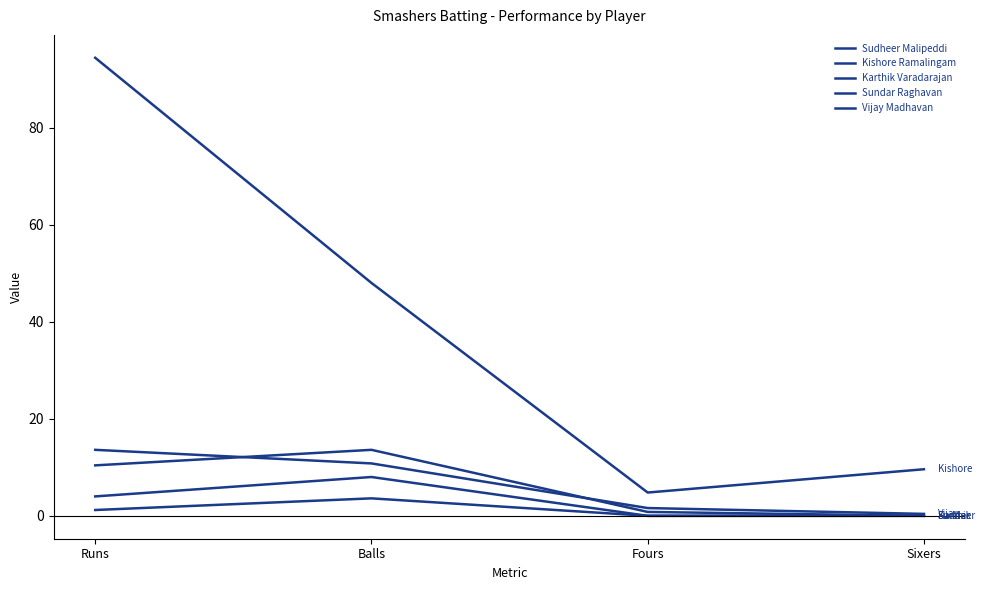

Does the chart display data point markers on the line(s)?

No